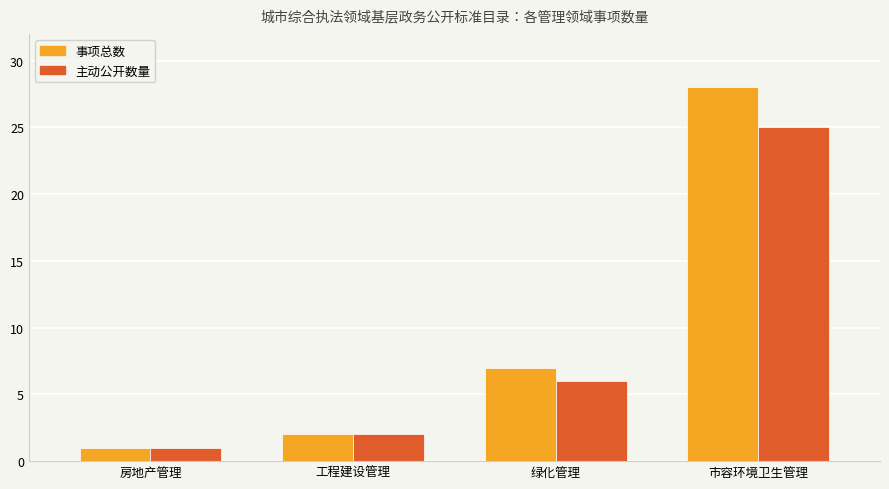

Reading left to right, list all the values displayed in this chart.

事项总数: 房地产管理=1	工程建设管理=2	绿化管理=7	市容环境卫生管理=28
主动公开数量: 房地产管理=1	工程建设管理=2	绿化管理=6	市容环境卫生管理=25